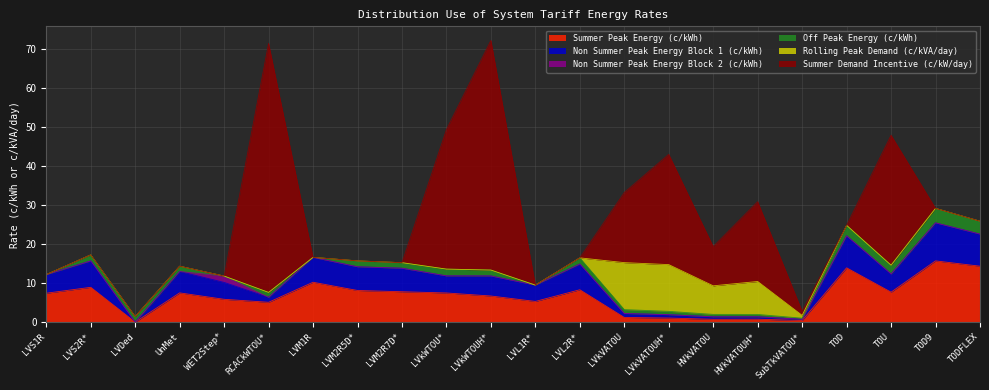

Is the value of Non Summer Peak Energy Block 2 (c/kWh) at RCACkWTOU* greater than the value of Summer Demand Incentive (c/kW/day) at TOU?

No